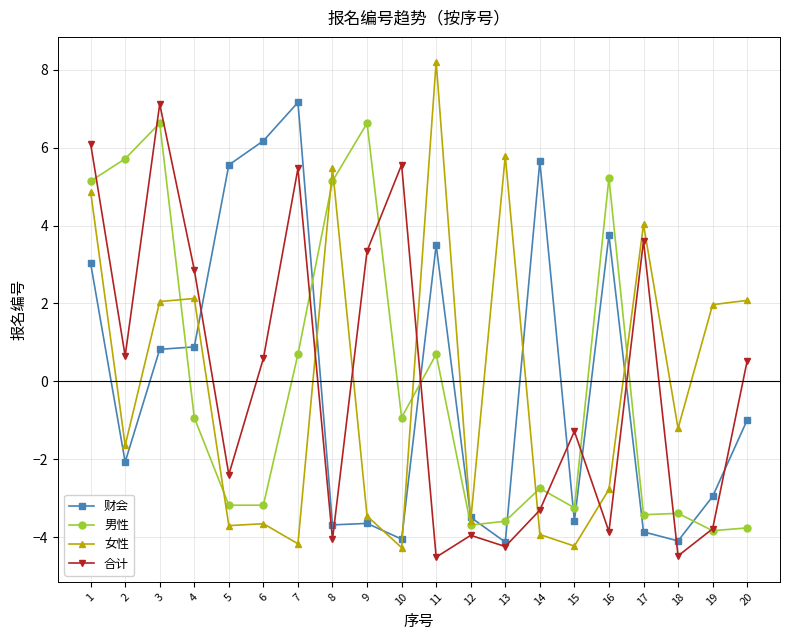

Where is the first local maximum for 男性?

3